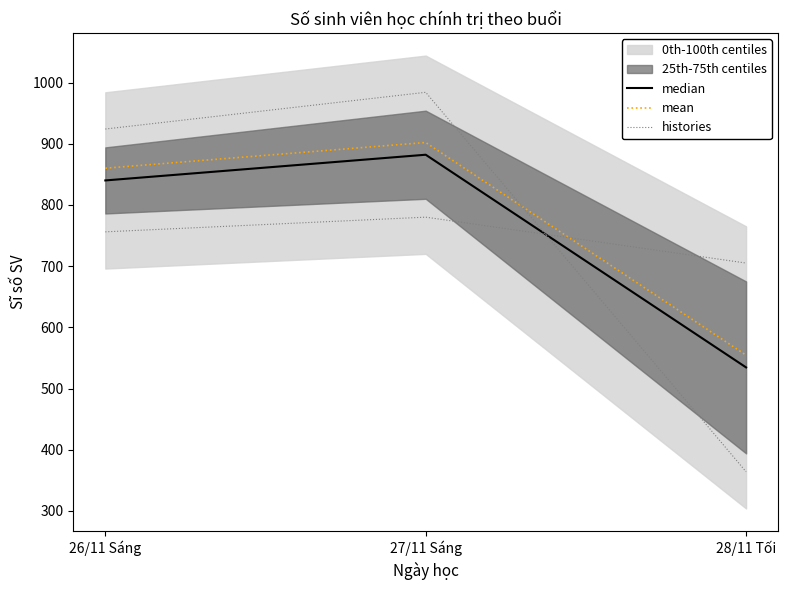

Is the value of mean at 28/11 Tối greater than the value of median at 26/11 Sáng?

No